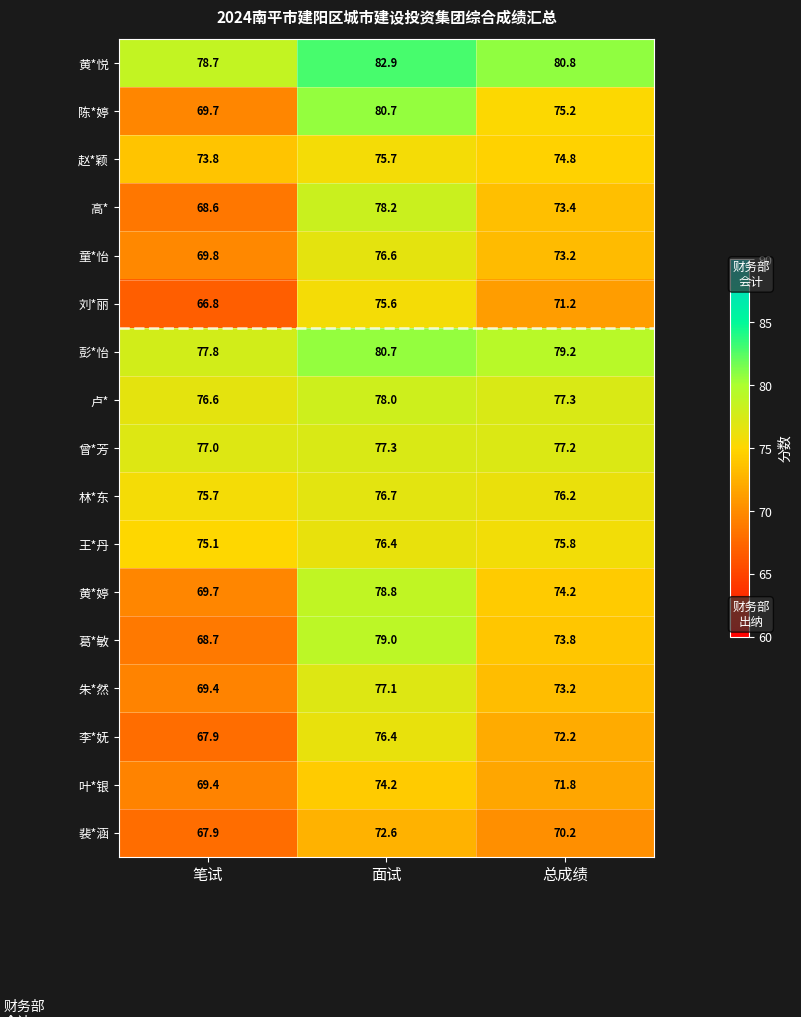

What is the smallest value displayed?

66.8